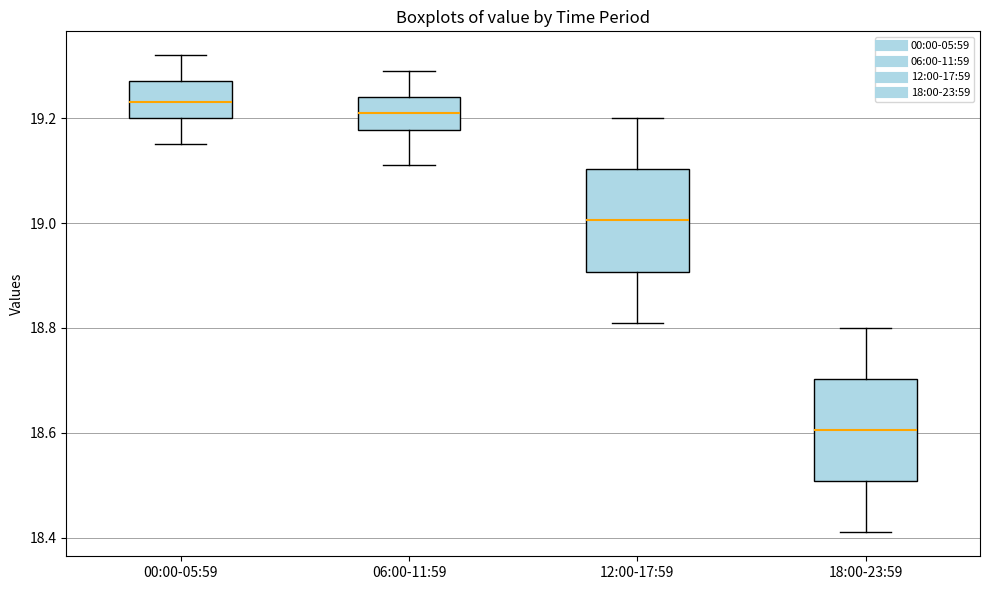

Reading left to right, read every box against the y-axis: the position of its median line, the range the box covers, and the ends of its whiskers. The values are not printed on the chart, so give them approximately, as read against the axis.

00:00-05:59: median 19.24, box 19.20 to 19.28, whiskers 19.16 to 19.32
06:00-11:59: median 19.22, box 19.18 to 19.24, whiskers 19.12 to 19.30
12:00-17:59: median 19.00, box 18.90 to 19.10, whiskers 18.82 to 19.20
18:00-23:59: median 18.60, box 18.50 to 18.70, whiskers 18.42 to 18.80